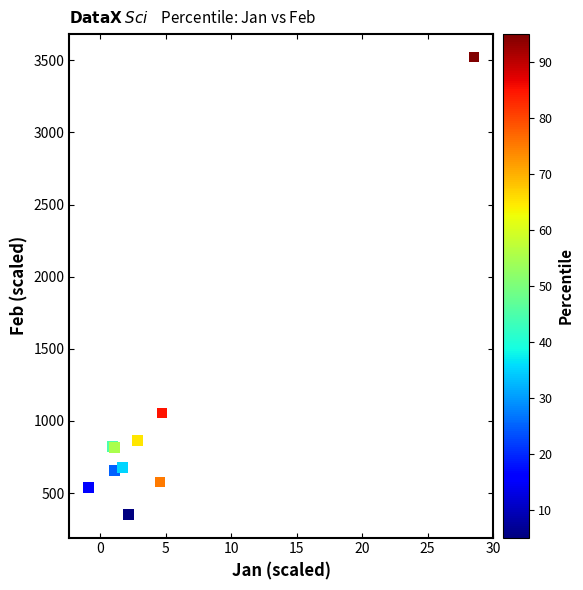

What Y value in the scatter plot is closest to 1936?

1054.8